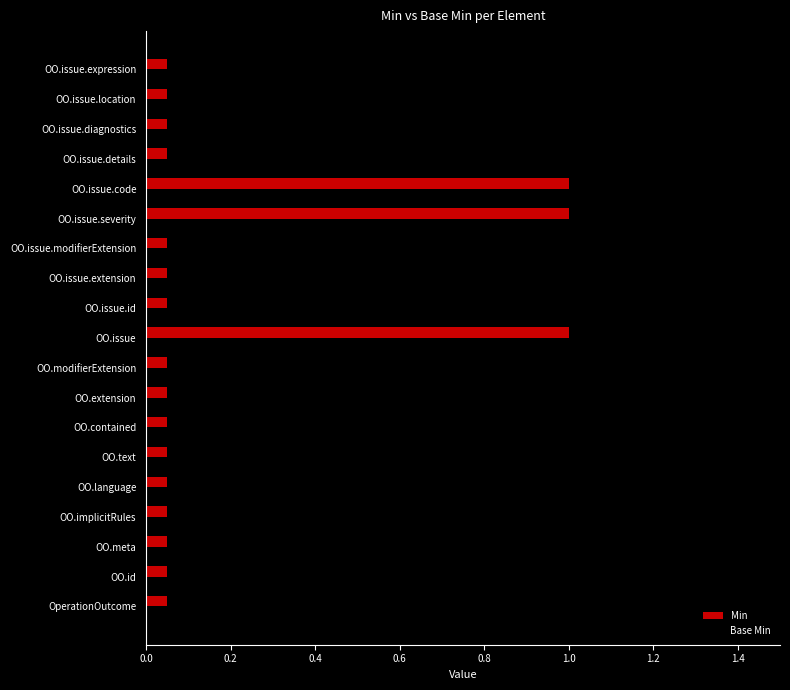

Reading right to left, list all the values displayed in this chart.

Min: 0.1	0.1	0.1	0.1	1.0	1.0	0.1	0.1	0.1	1.0	0.1	0.1	0.1	0.1	0.1	0.1	0.1	0.1	0.1
Base Min: 0.1	0.1	0.1	0.1	1.0	1.0	0.1	0.1	0.1	1.0	0.1	0.1	0.1	0.1	0.1	0.1	0.1	0.1	0.1